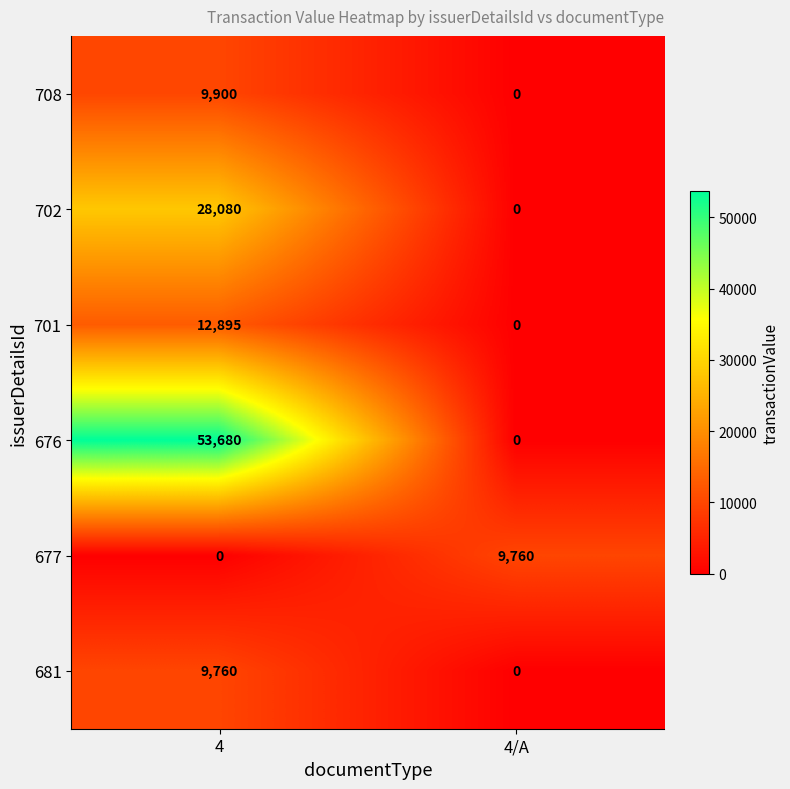

Which series has the largest total across all categories?

676